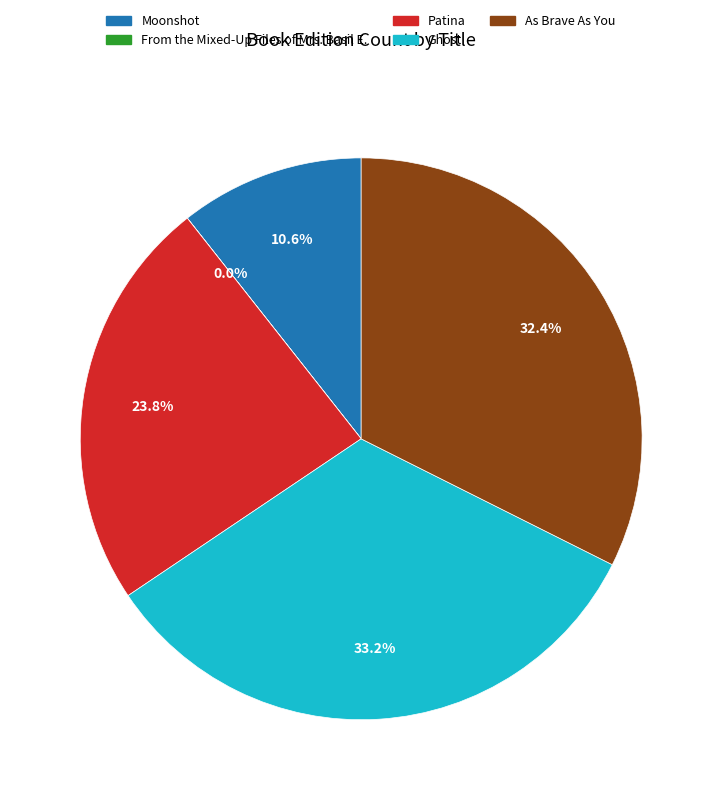

To the nearest percent, what is the combined percentage of Moonshot and As Brave As You?

43%